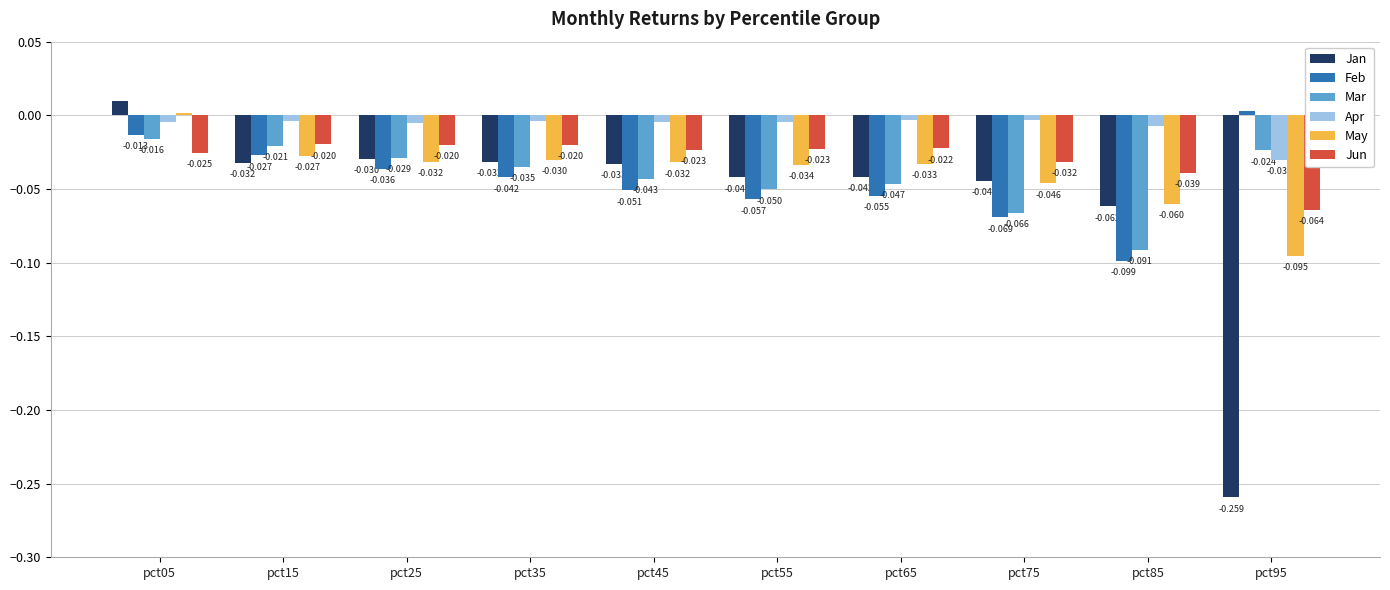

Which series has the largest total across all categories?

Apr